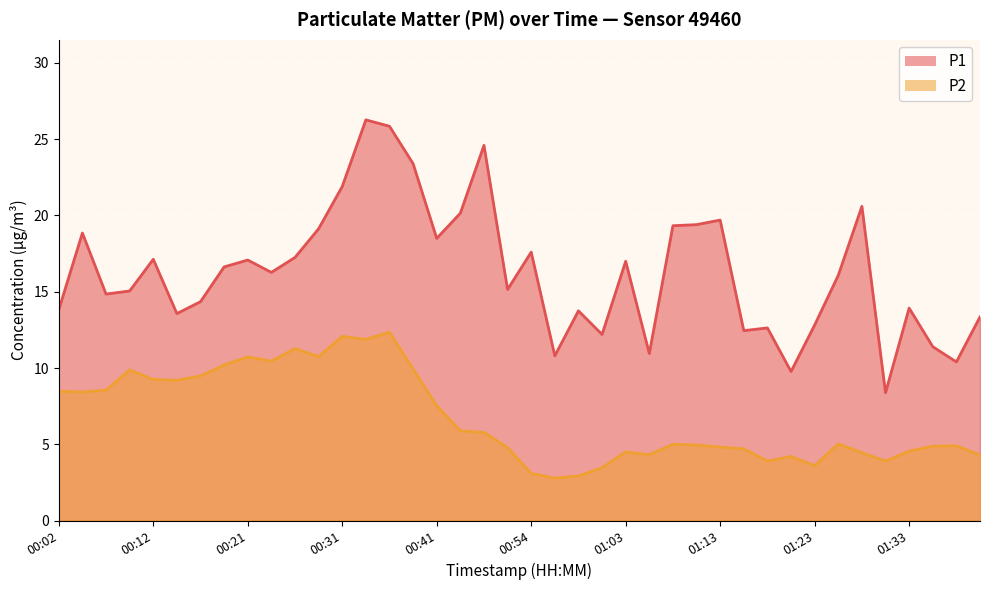

What is the difference between the maximum and minimum values in the P2 series?

9.6